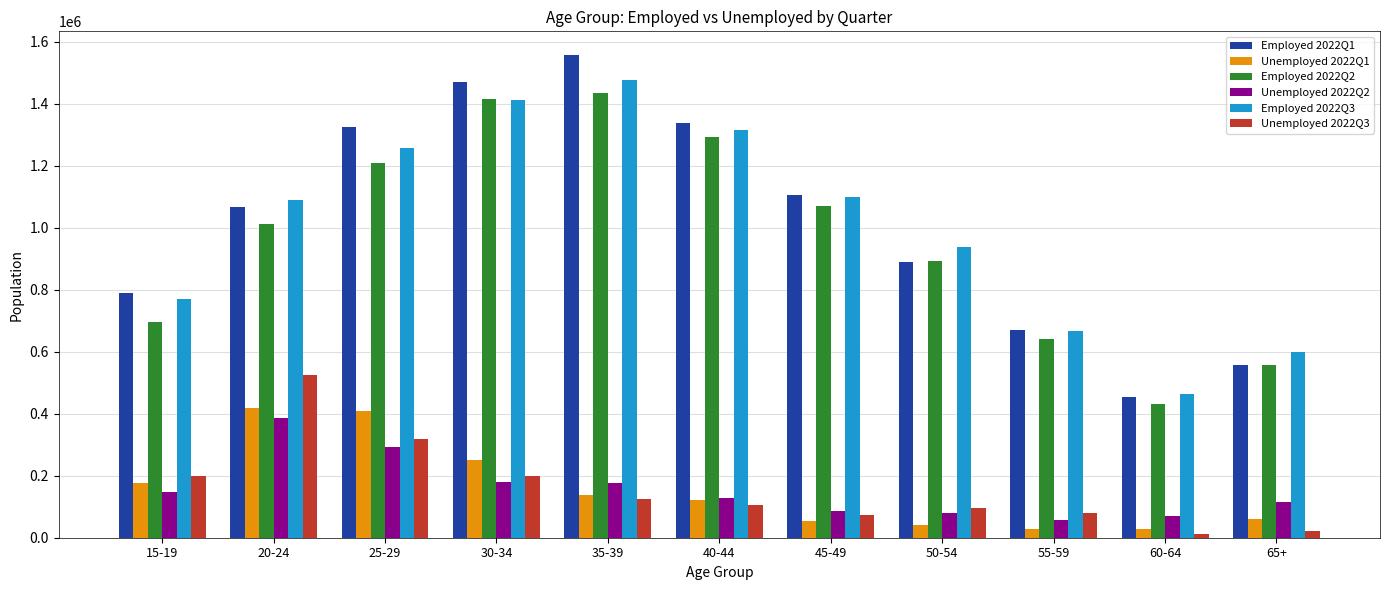

Which series changed the most between 15-19 and 35-39?

Employed 2022Q1